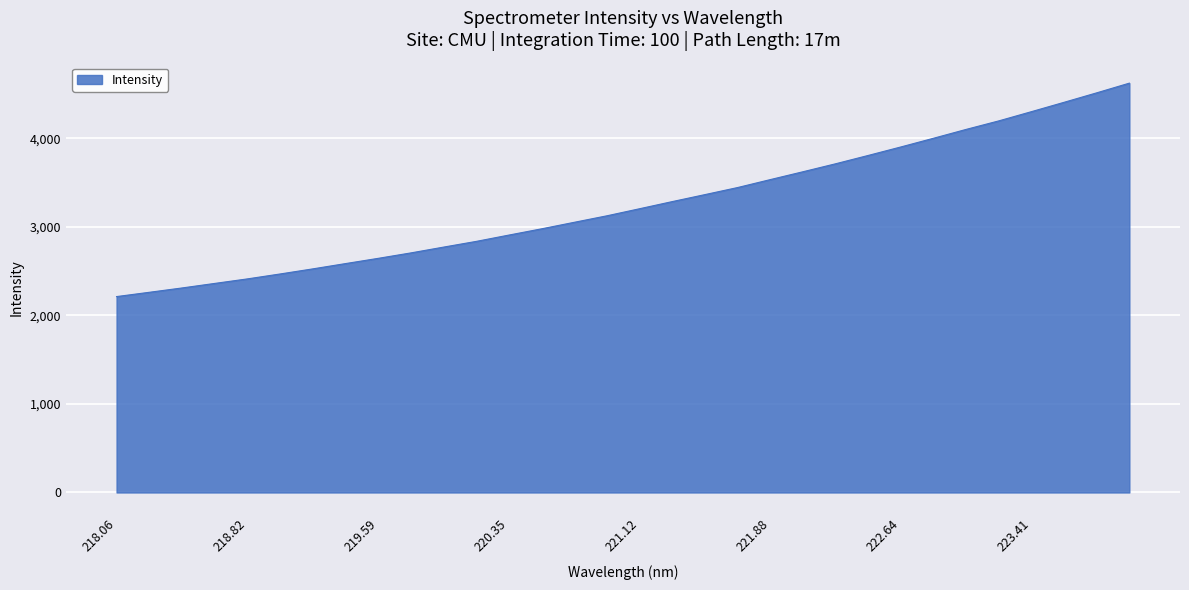

What is the sum of all values?

104129.7